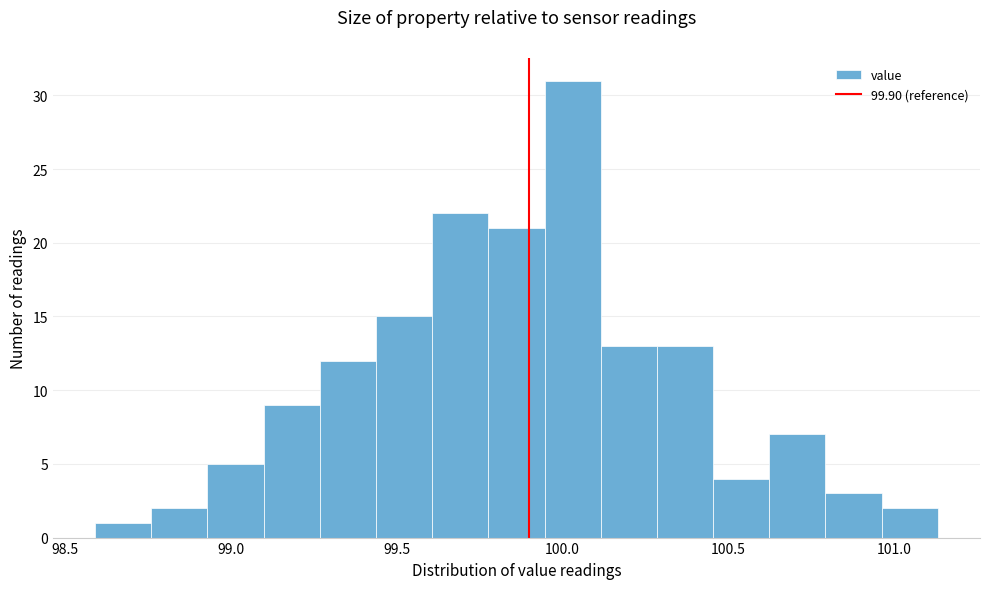

Read against the x-axis, roughly where is the centre of the tallest bar?

100.05